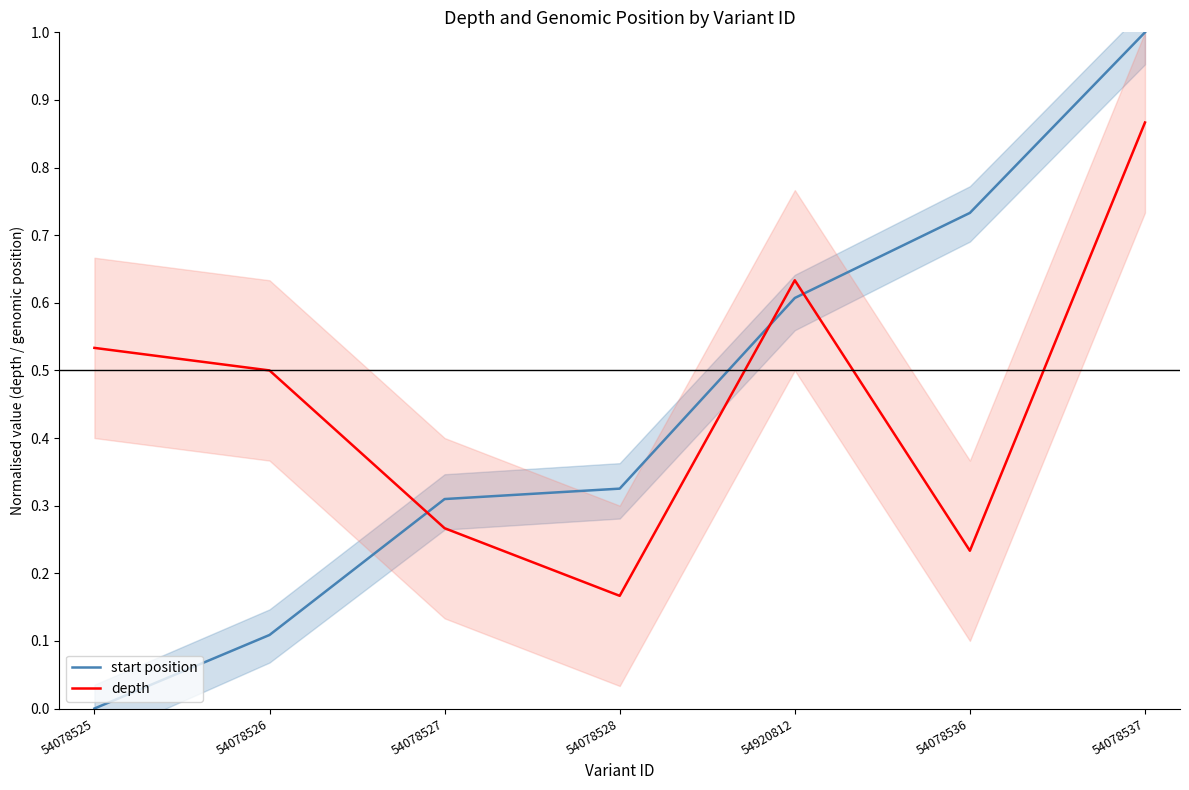

Where is the first local maximum for depth?

54920812